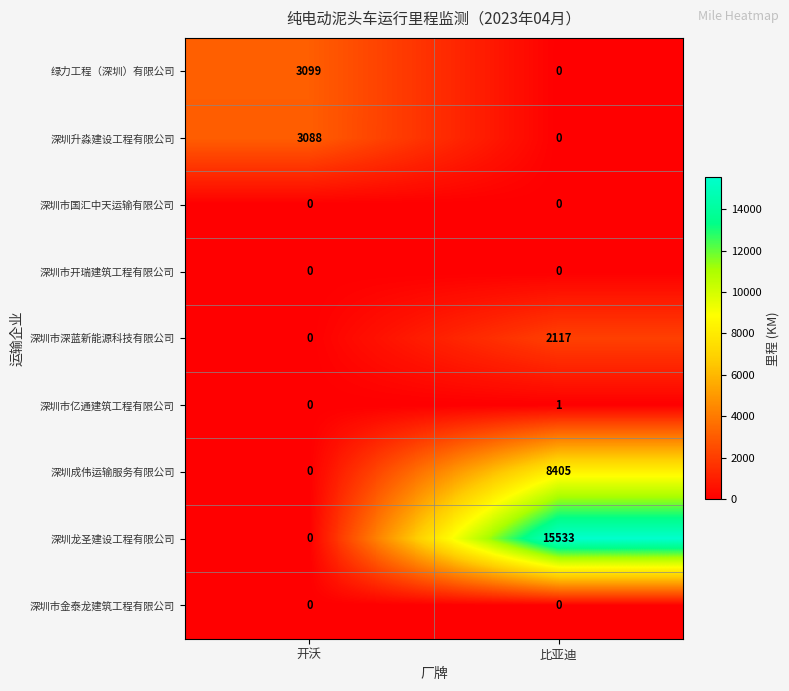

Is the value of 深圳市国汇中天运输有限公司 at 比亚迪 greater than the value of 绿力工程（深圳）有限公司 at 开沃?

No